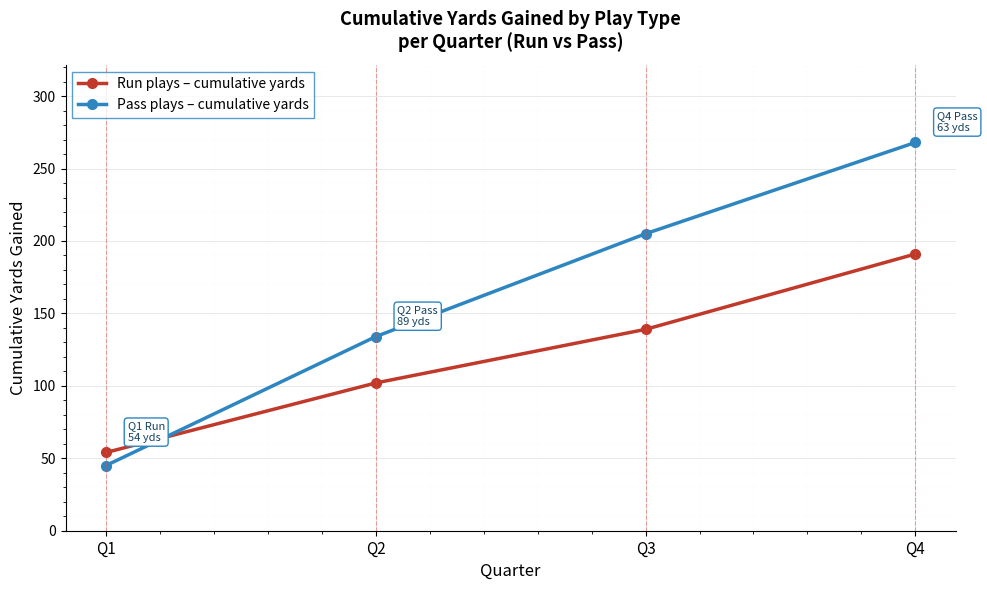

At which label does Run plays – cumulative yards reach its minimum?

Q1